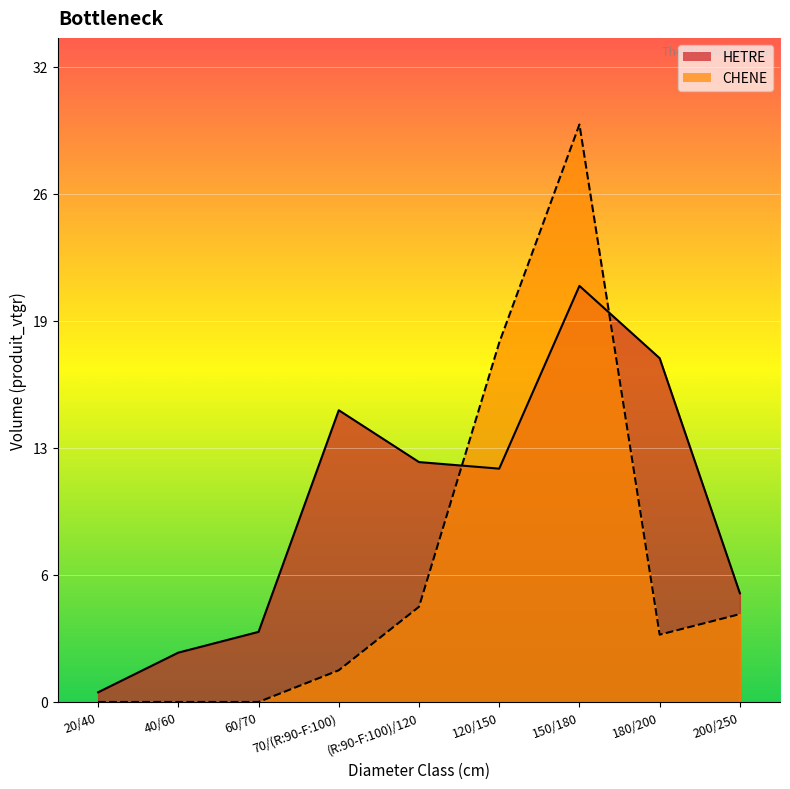

What is the value of the CHENE point at the 4th from the left?

1.6